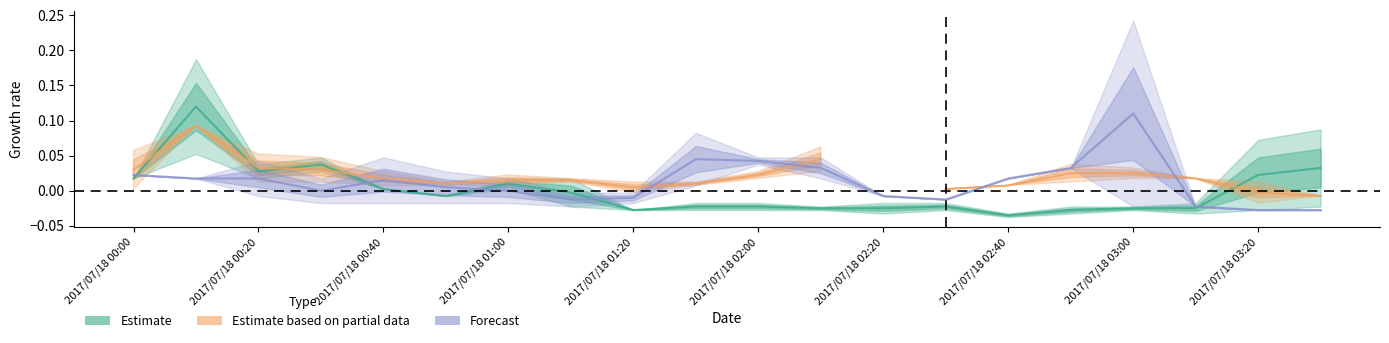

What is the highest value of the Estimate based on partial data series?

0.1